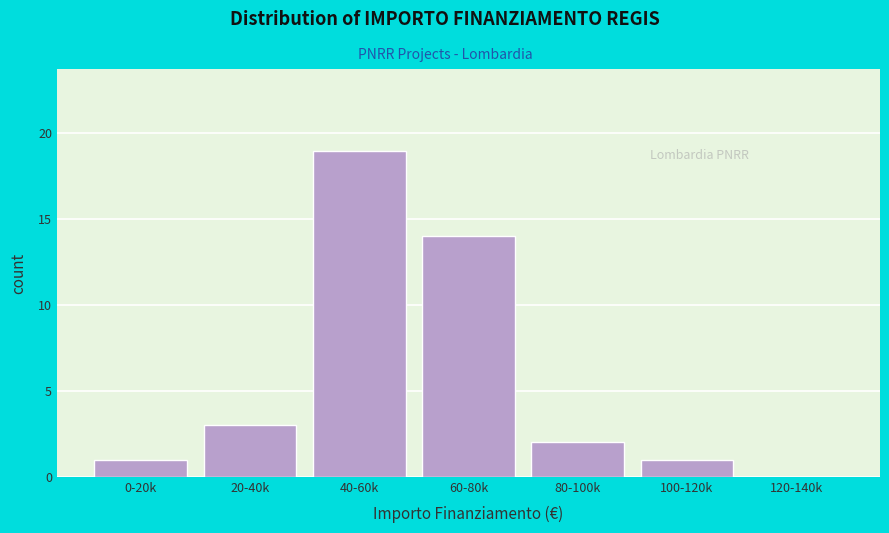

Reading right to left, what are all the values shown in this chart?

120-140k=0	100-120k=1	80-100k=2	60-80k=14	40-60k=19	20-40k=3	0-20k=1